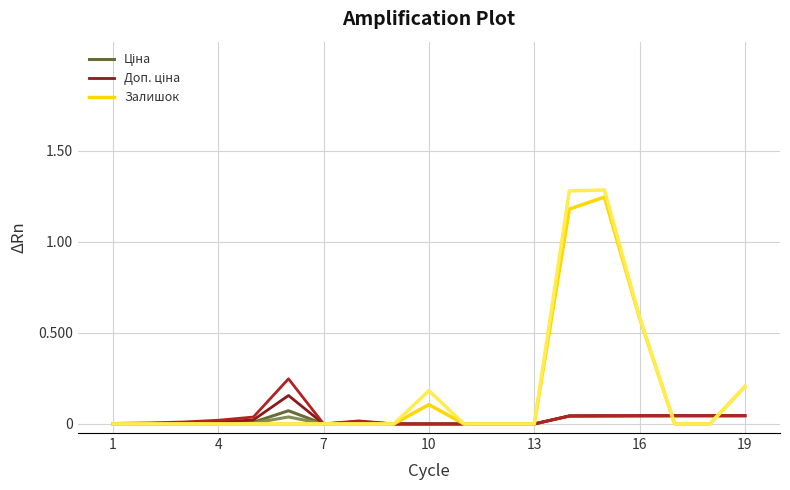

How many data points in Ціна are above 0?

13